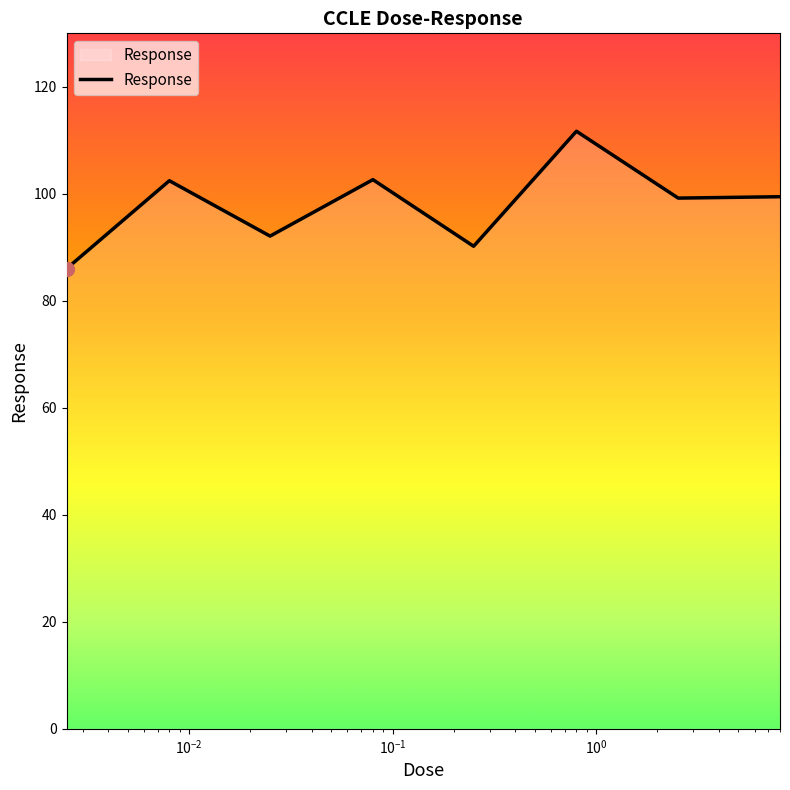

What is the difference between the maximum and second lowest values?

21.5